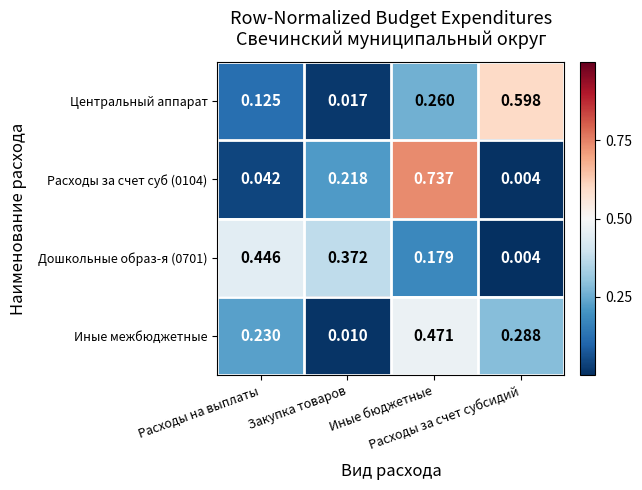

How many distinct data groups are displayed?

4